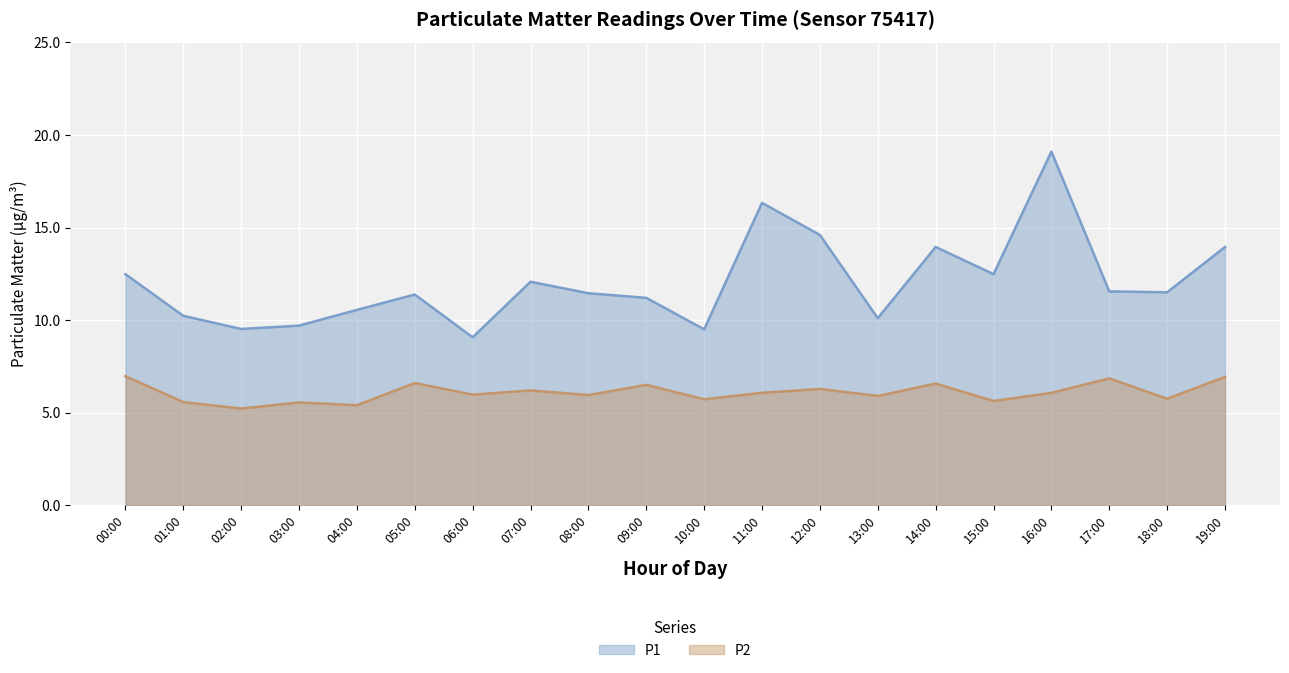

True or false: P2 and P1 intersect in this chart.

False